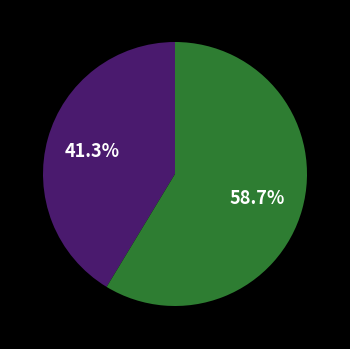

Is there a majority slice in this chart?

Yes